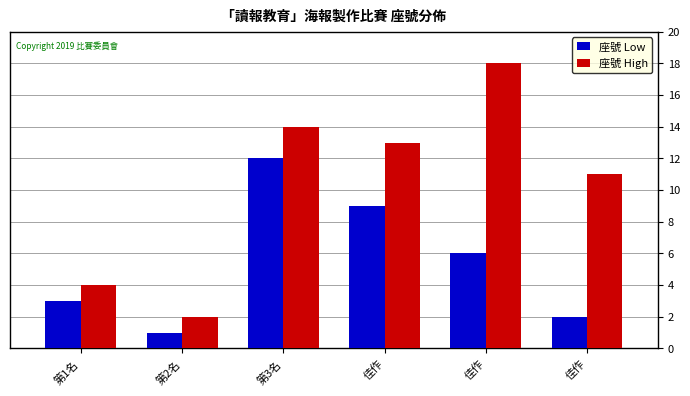

What is the smallest value displayed?

1